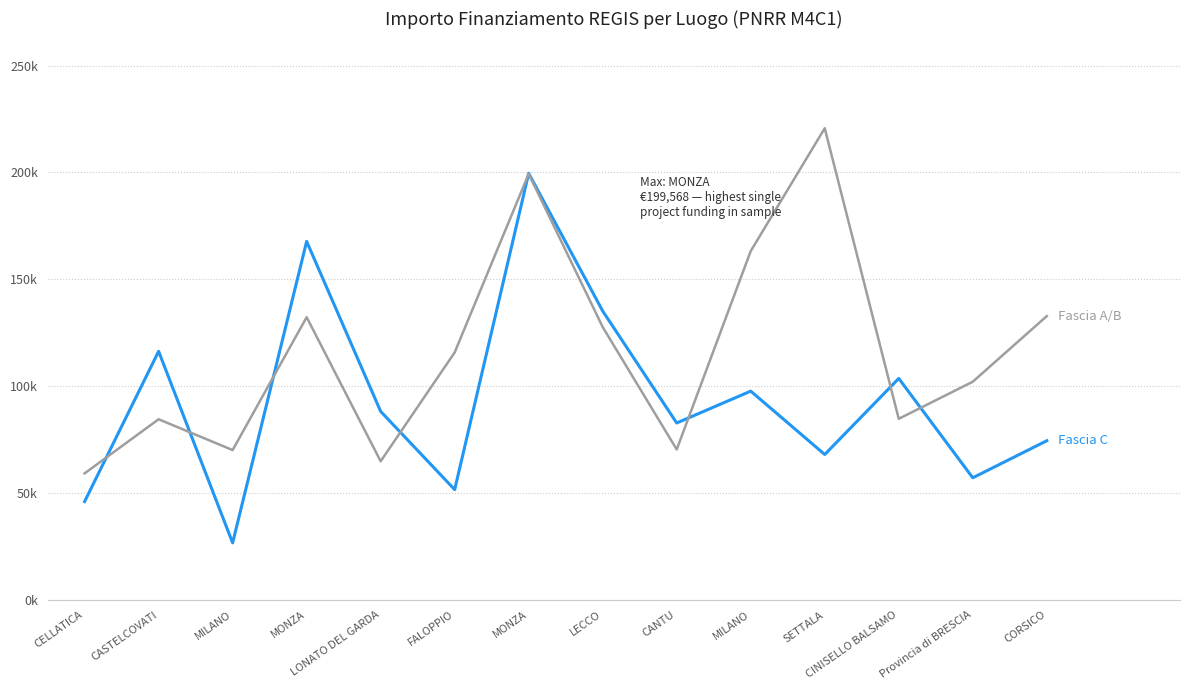

The Fascia A/B series shows 197247.4 at CORSICO. True or false?

False